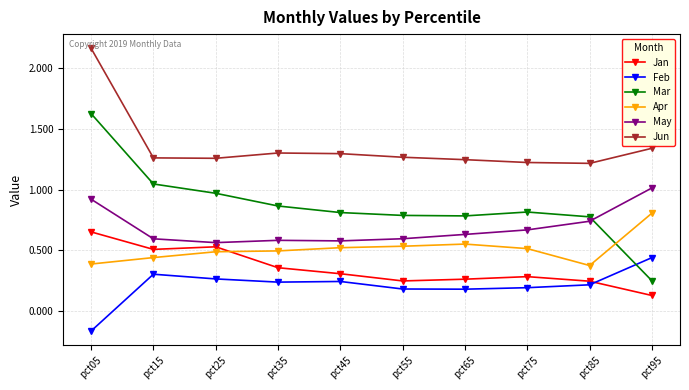

The Jun series shows 1.2 at pct65. True or false?

True